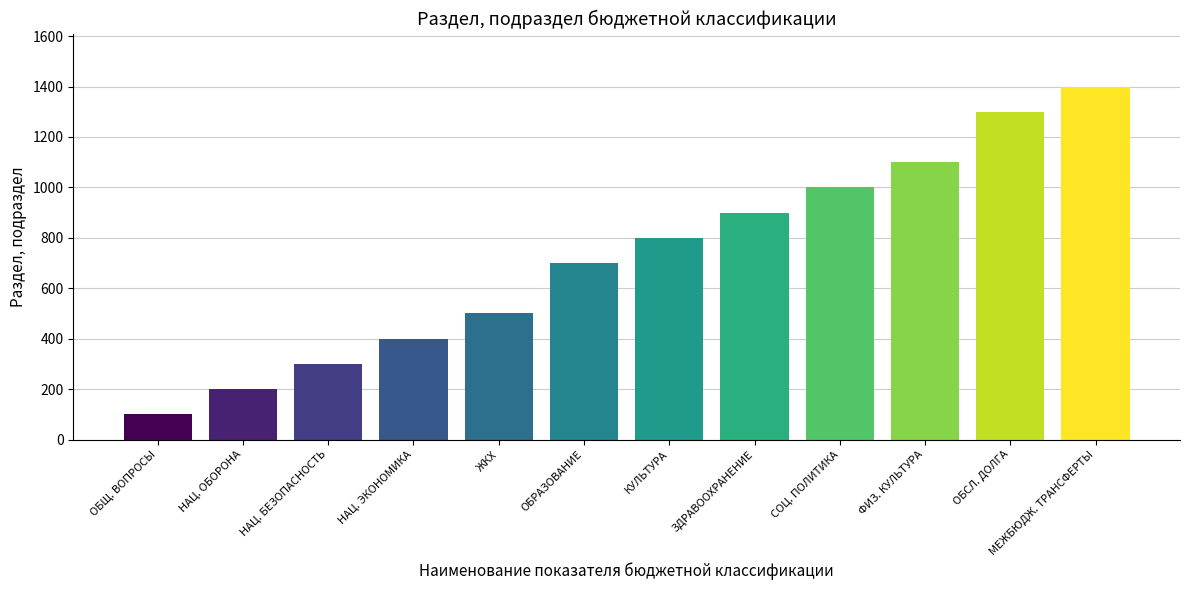

Reading left to right, transcribe all the data shown in this chart.

ОБЩЕГОСУДАРСТВЕННЫЕ ВОПРОСЫ=100	НАЦИОНАЛЬНАЯ ОБОРОНА=200	НАЦИОНАЛЬНАЯ БЕЗОПАСНОСТЬ И ПРАВООХРАНИТЕЛЬНАЯ ДЕЯТЕЛЬНОСТЬ=300	НАЦИОНАЛЬНАЯ ЭКОНОМИКА=400	ЖИЛИЩНО-КОММУНАЛЬНОЕ ХОЗЯЙСТВО=500	ОБРАЗОВАНИЕ=700	КУЛЬТУРА, КИНЕМАТОГРАФИЯ=800	ЗДРАВООХРАНЕНИЕ=900	СОЦИАЛЬНАЯ ПОЛИТИКА=1000	ФИЗИЧЕСКАЯ КУЛЬТУРА И СПОРТ=1100	ОБСЛУЖИВАНИЕ ГОСУДАРСТВЕННОГО И МУНИЦИПАЛЬНОГО ДОЛГА=1300	МЕЖБЮДЖЕТНЫЕ ТРАНСФЕРТЫ ОБЩЕГО ХАРАКТЕРА=1400